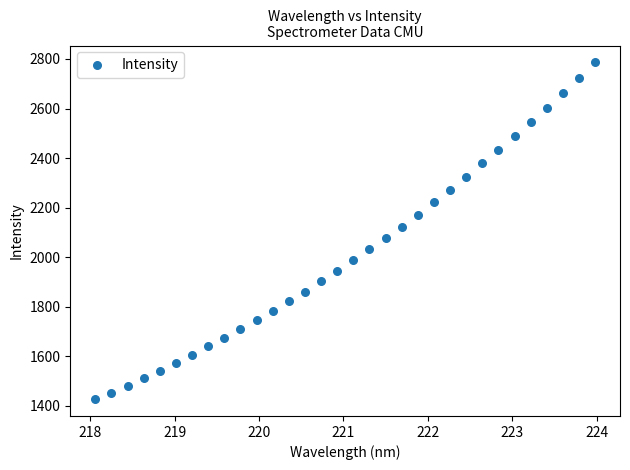

What is the range of Y values (max minus min)?

1358.9